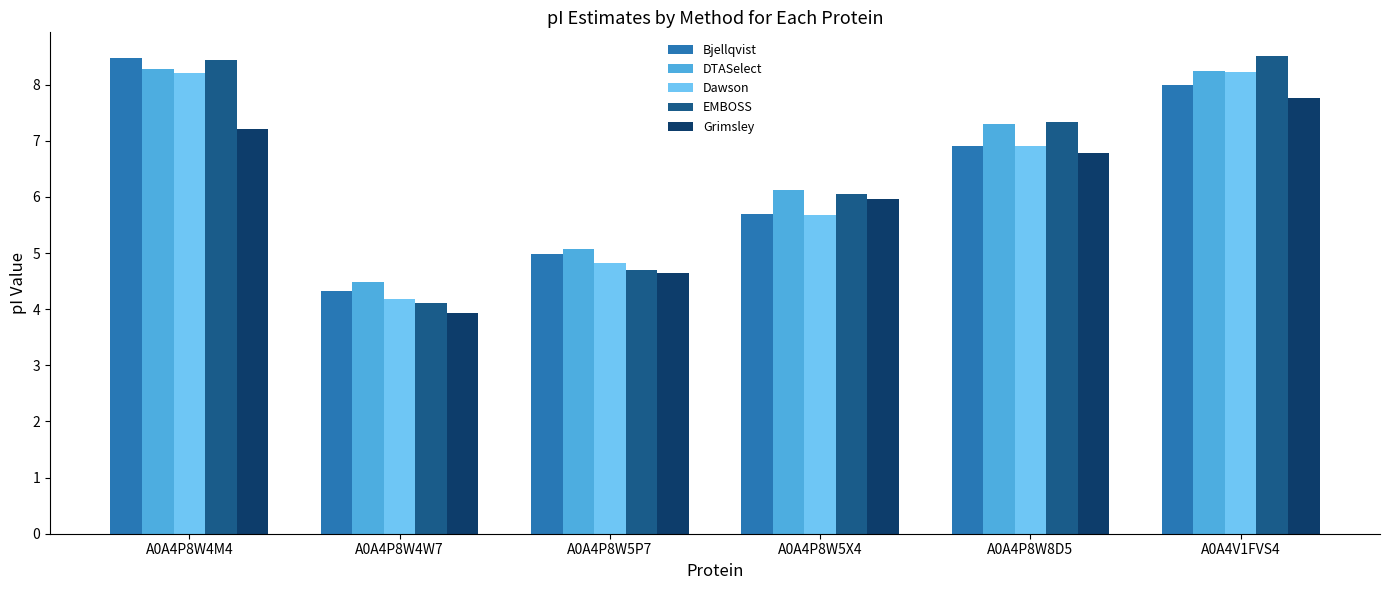

Are the bars horizontal?

No